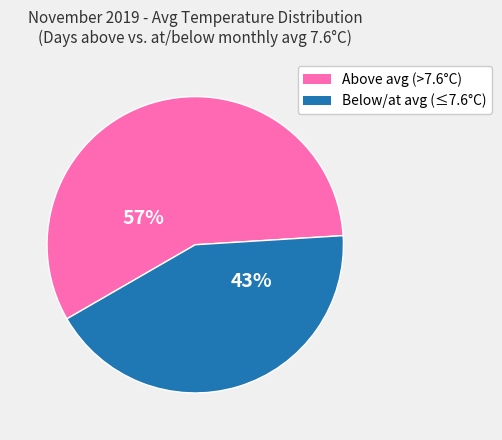

Rank the categories by value from lowest to highest.

Below/at avg (≤7.6°C), Above avg (>7.6°C)